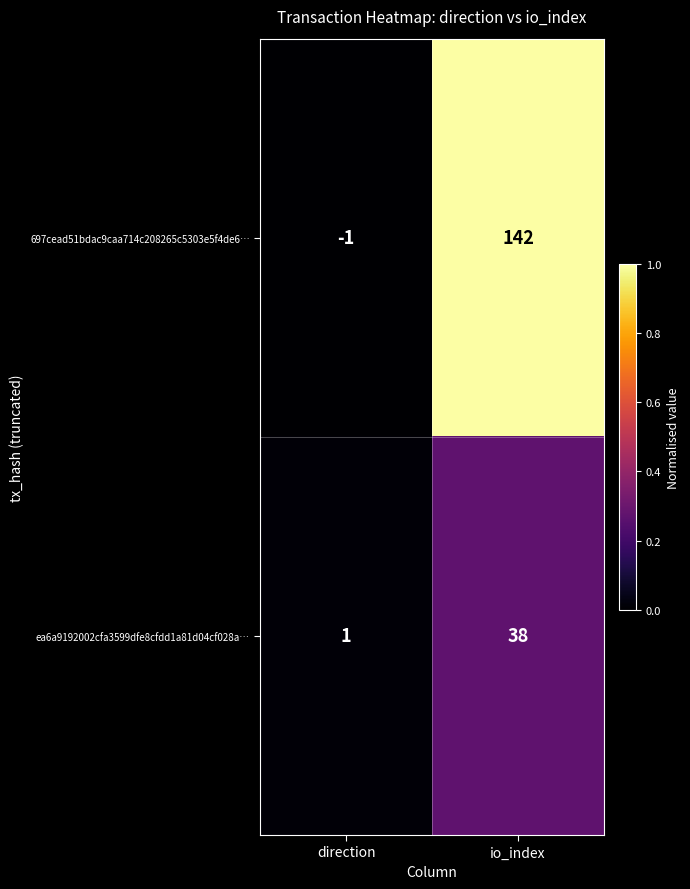

How many distinct data groups are displayed?

2